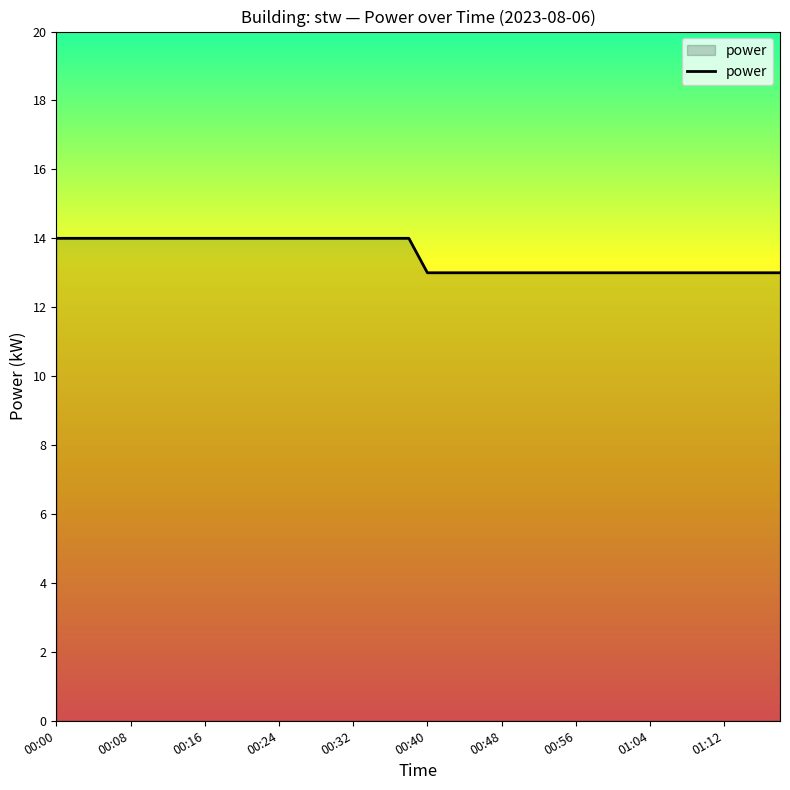

What is the greatest value displayed?

14